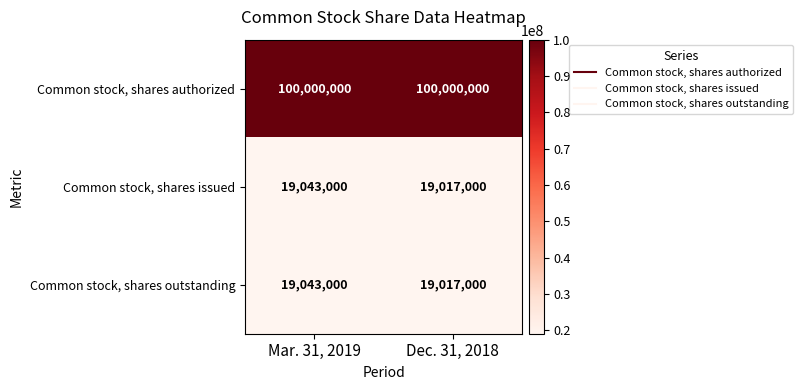

True or false: Common stock, shares issued has a value of 19043000 at Mar. 31, 2019.

True